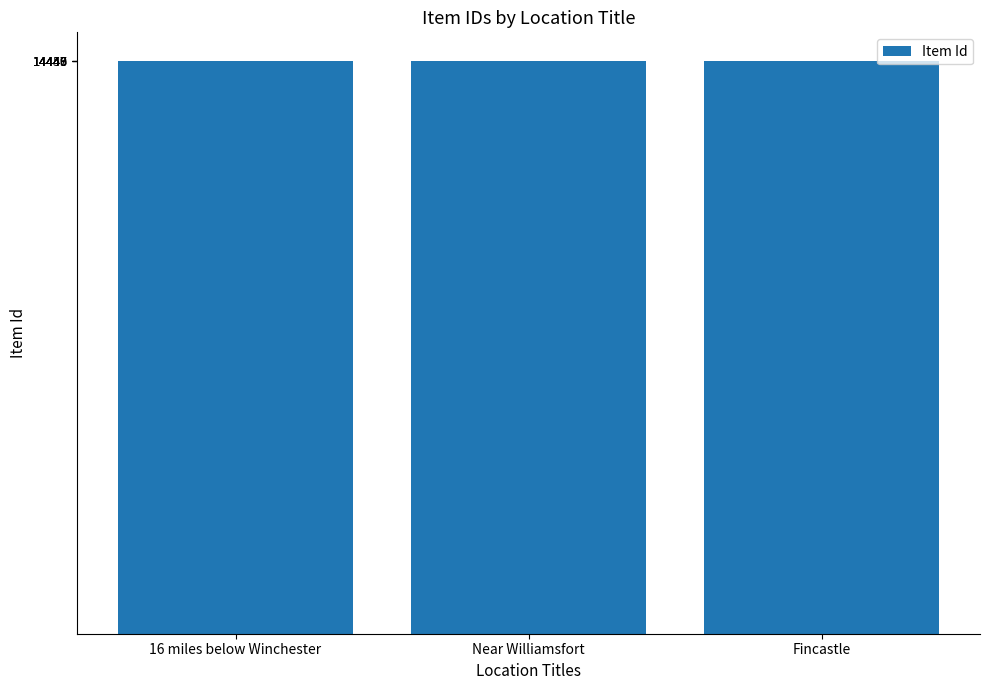

What is the value of the 1st bar from the left?

14449